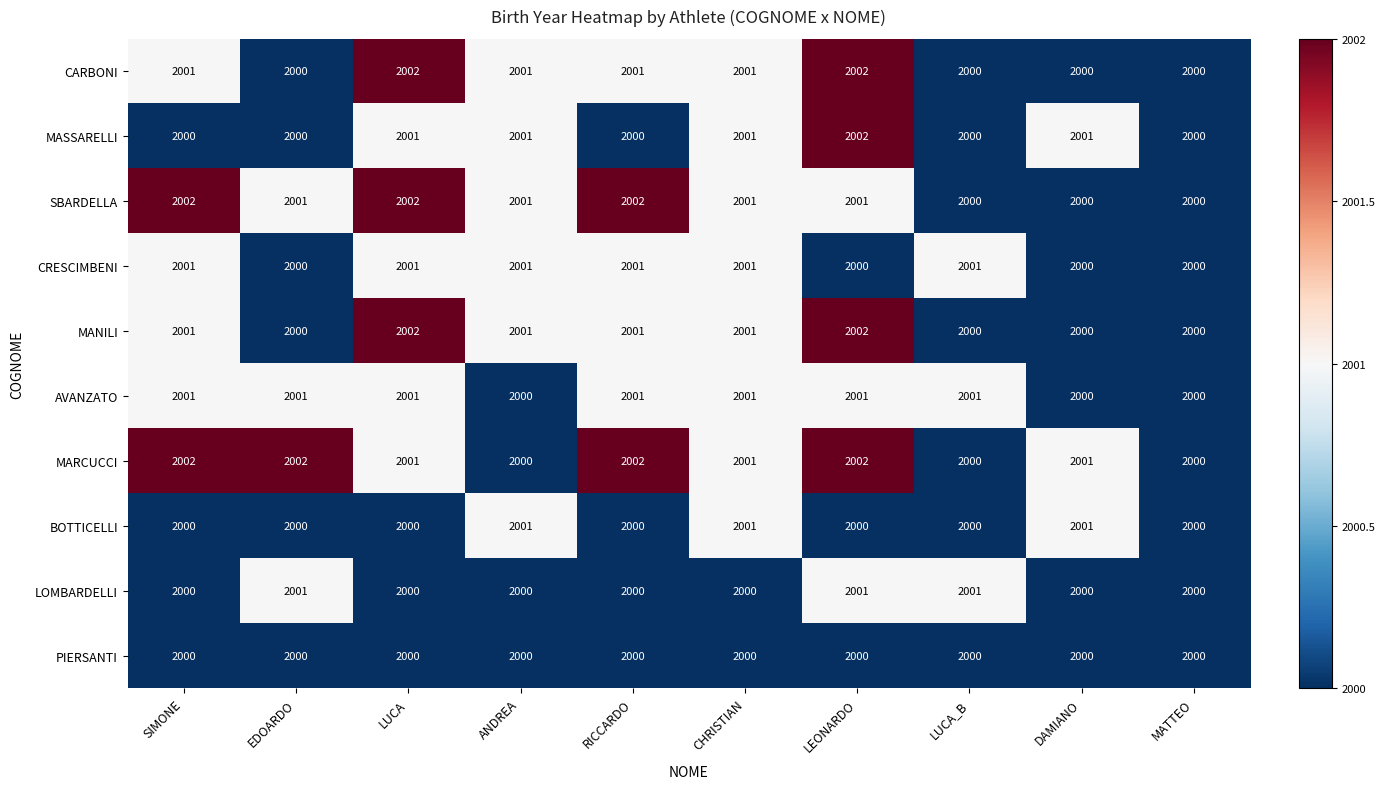

What is the sum of all LOMBARDELLI values?

20003